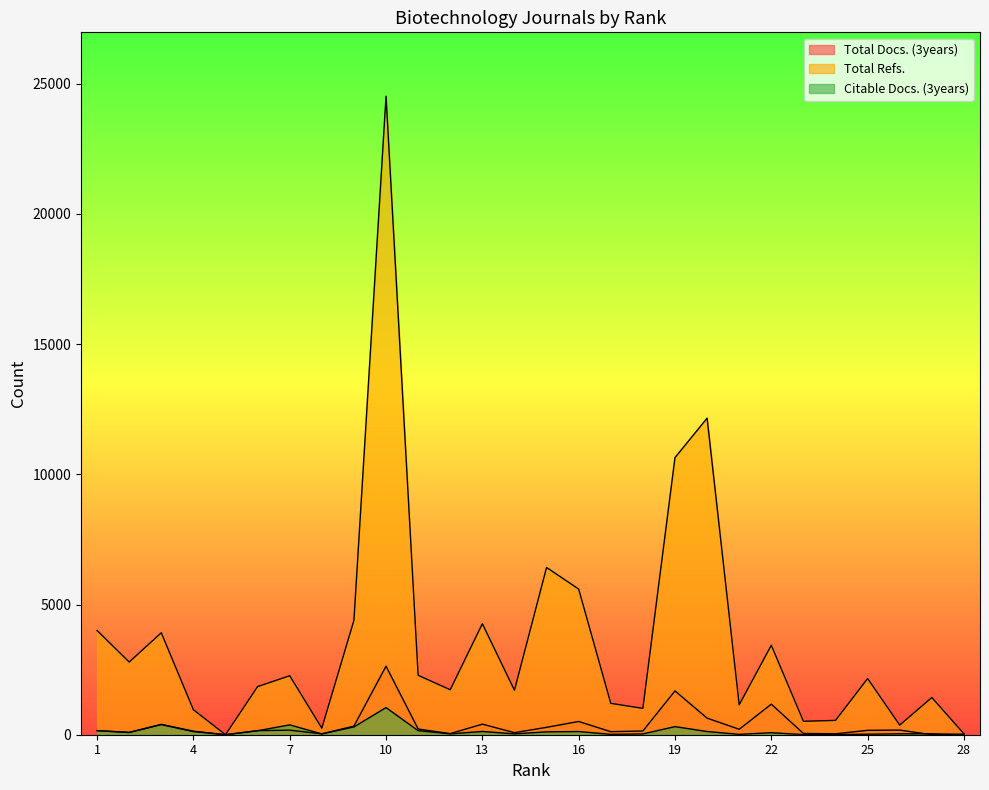

True or false: Total Refs. has a value of 1148 at 21.

True